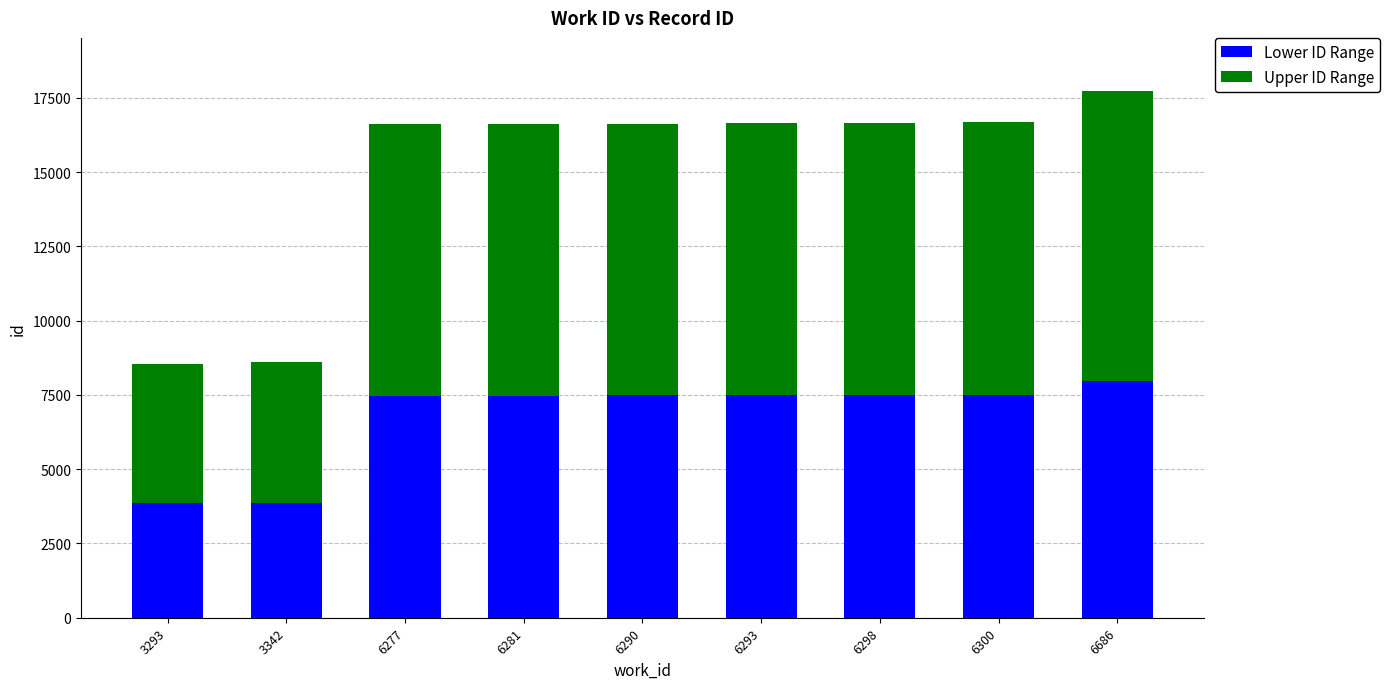

At which category is the sum across all series the highest?

6686